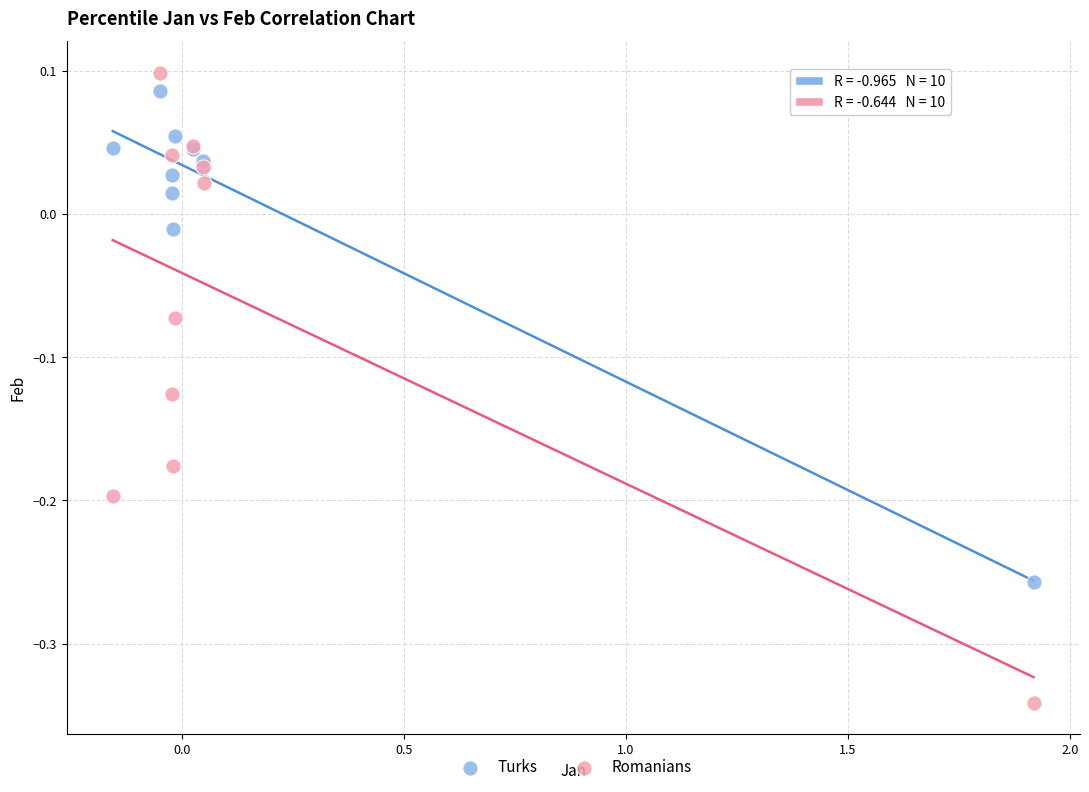

Which series has the widest spread of Y values?

Romanians